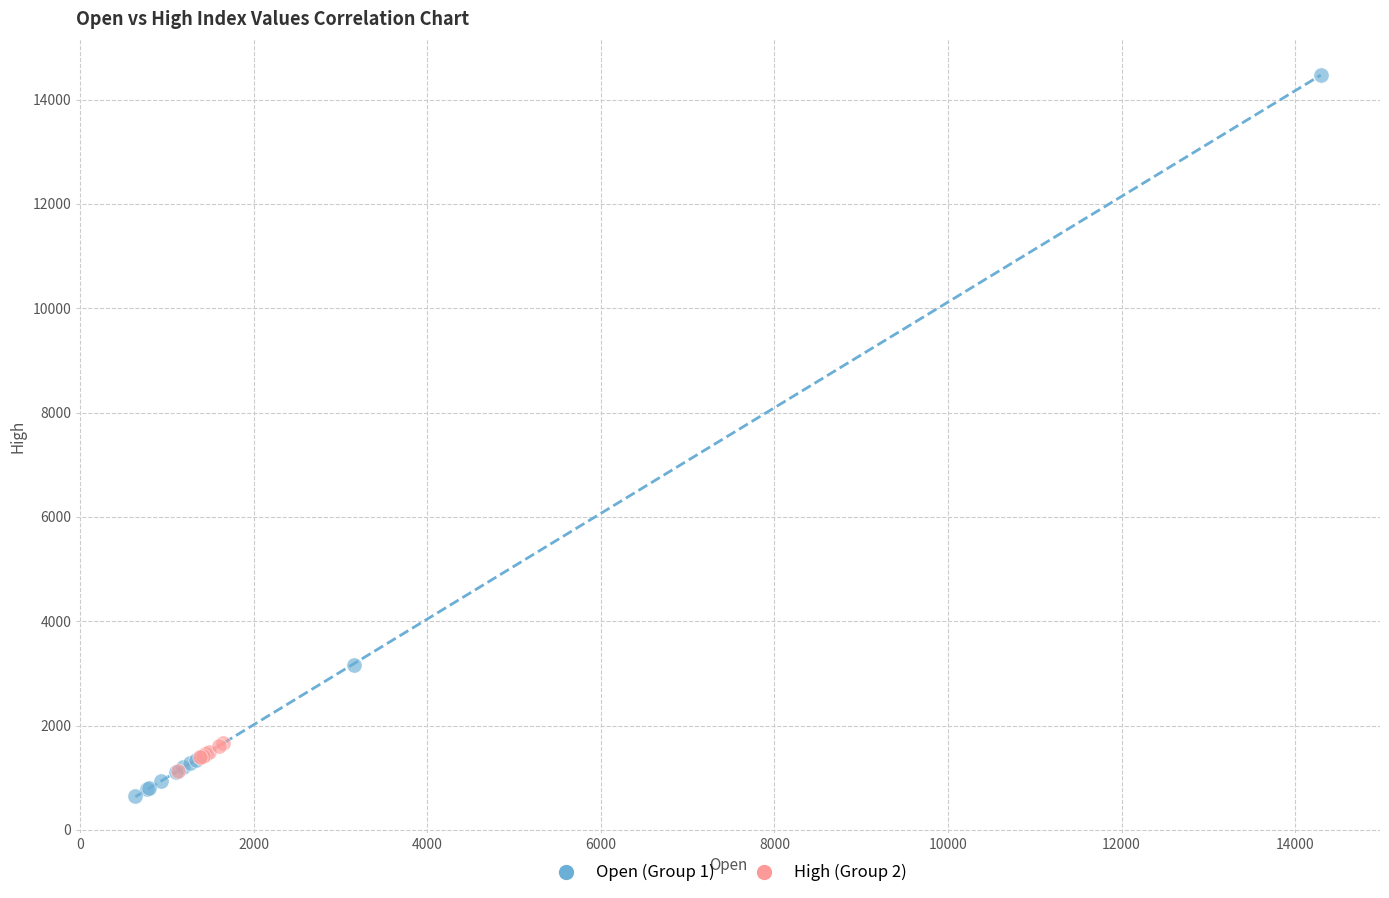

Which series has the largest Y range (max minus min)?

Open (Group 1)